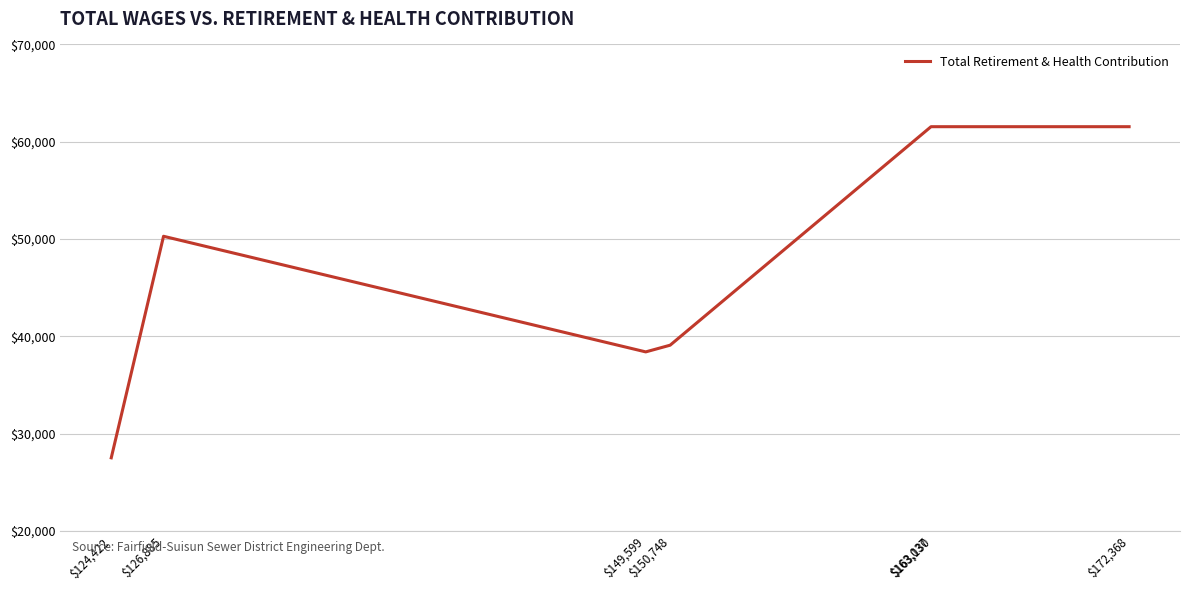

Which label corresponds to the largest value in the chart?

$172,368